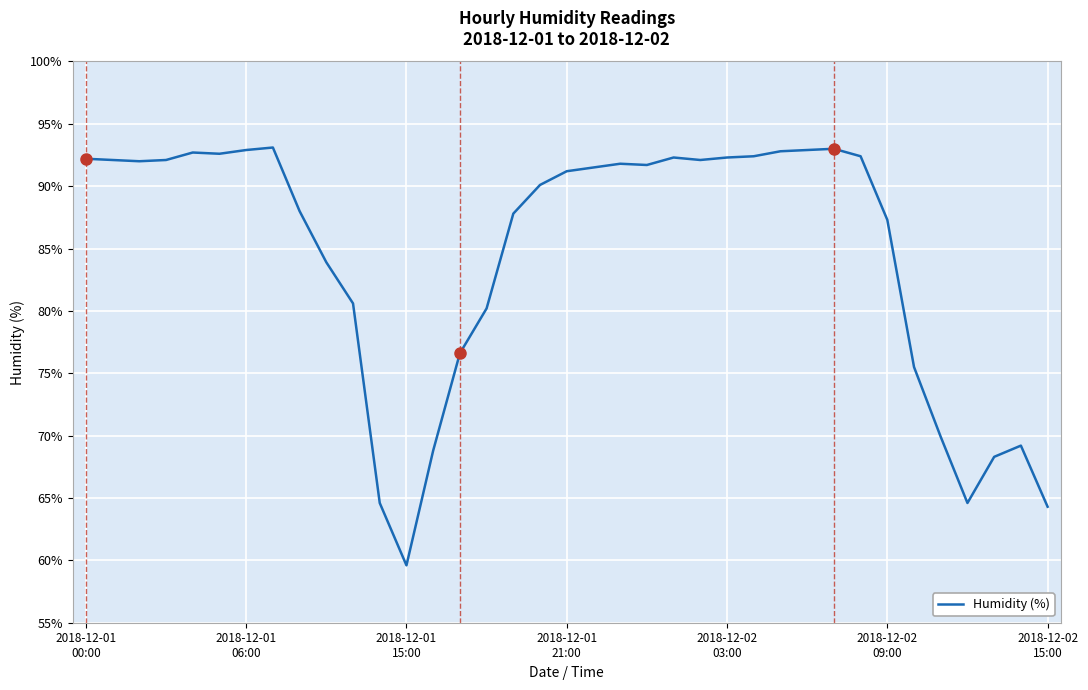

What is the difference between the maximum and minimum values?

33.5